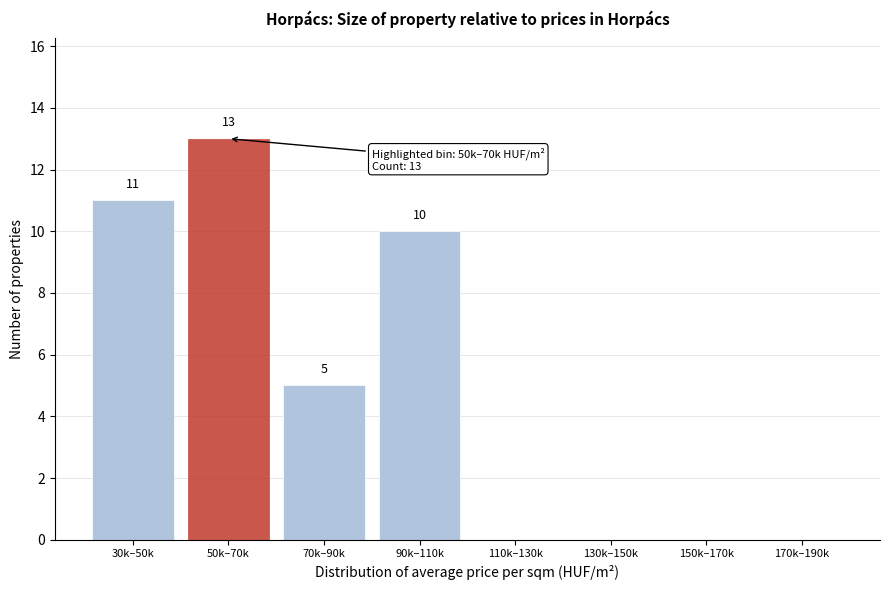

Reading left to right, list all the values displayed in this chart.

30k–50k=11	50k–70k=13	70k–90k=5	90k–110k=10	110k–130k=0	130k–150k=0	150k–170k=0	170k–190k=0